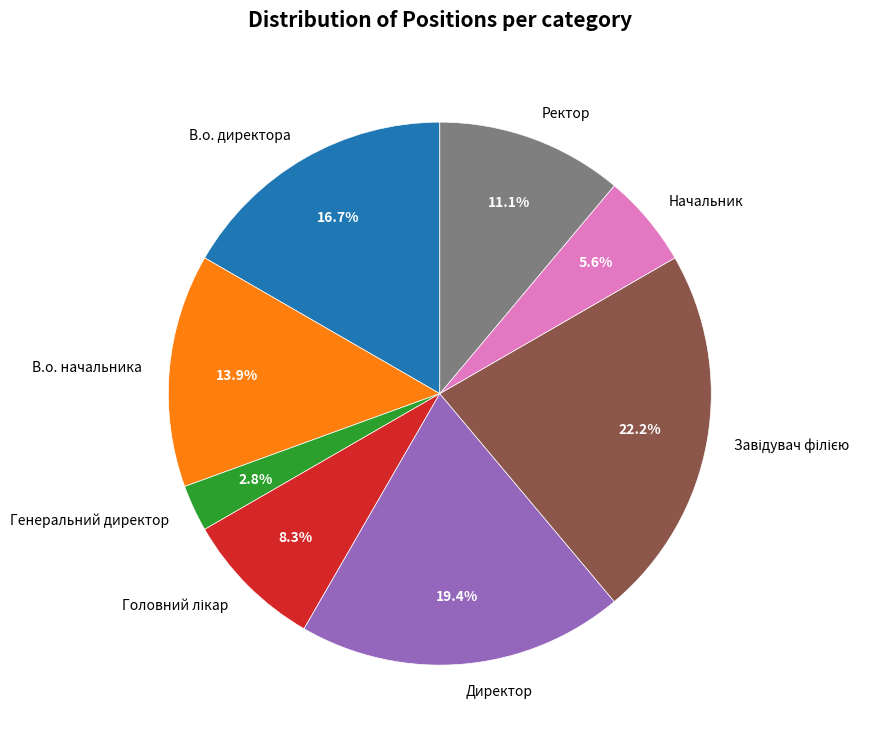

The Директор slice represents 13% of the pie. True or false?

False